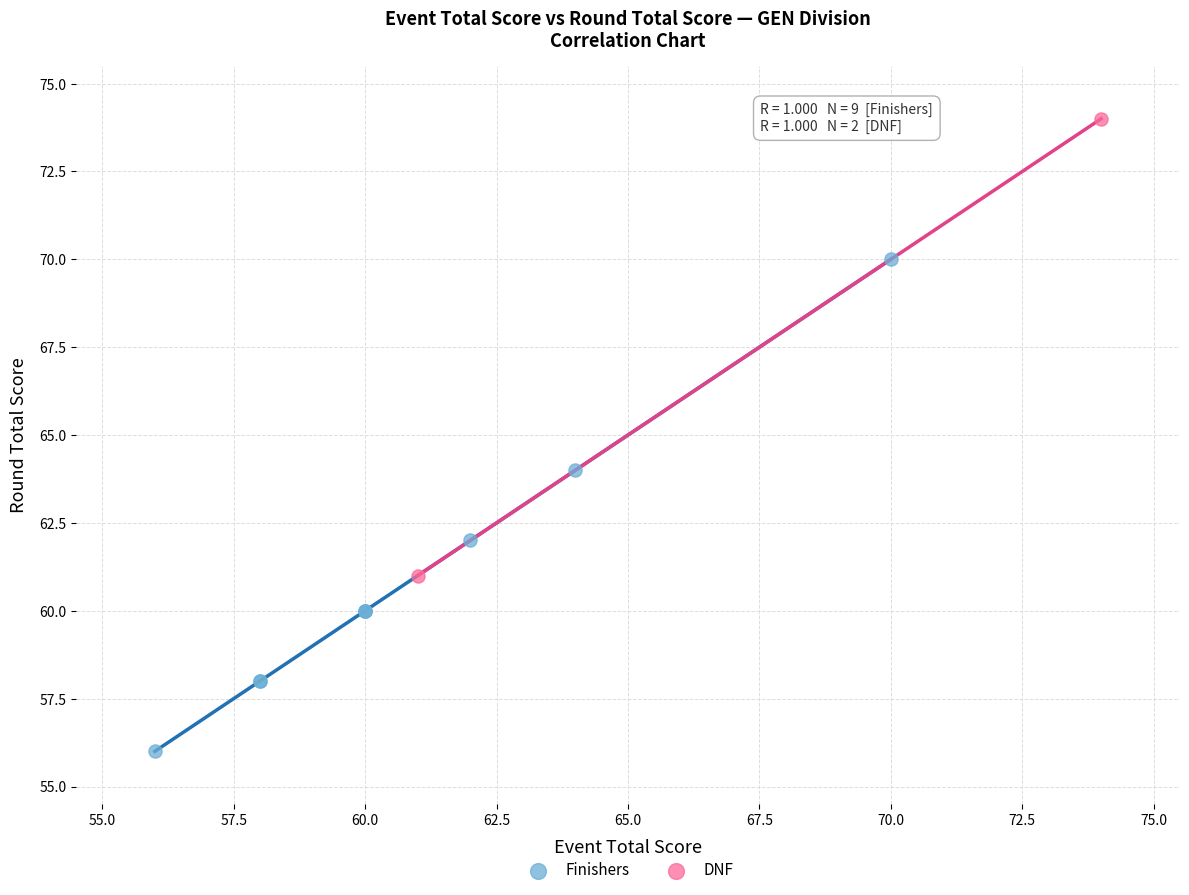

Which series reaches the minimum Y coordinate?

Finishers